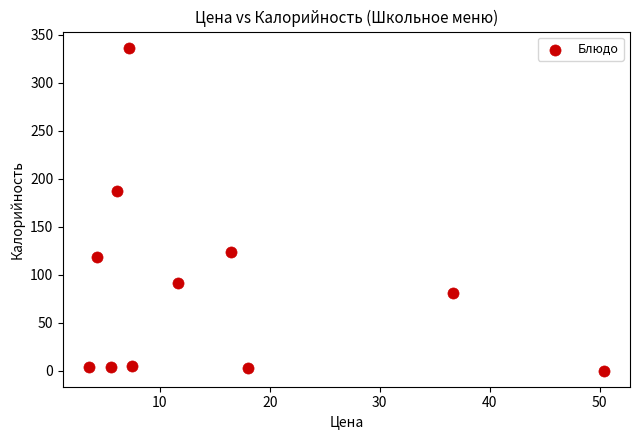

What Y value in the scatter plot is closest to 168?

187.2